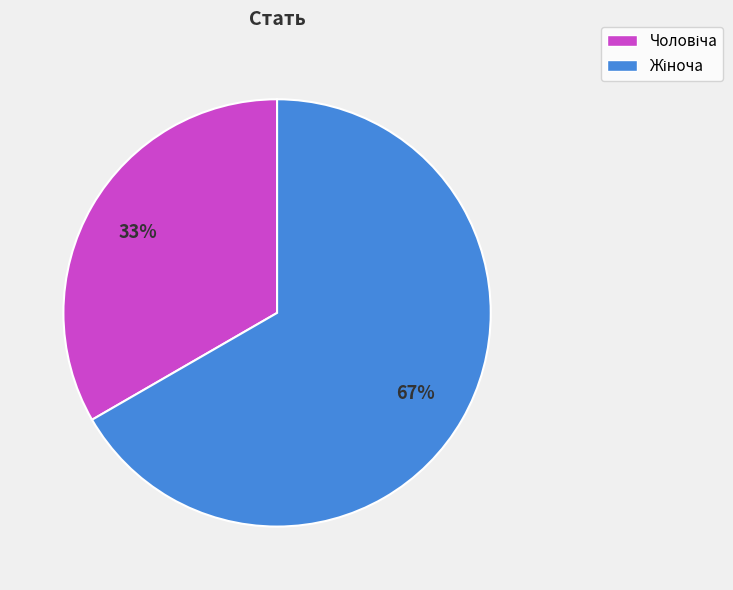

To the nearest percent, what is the average slice percentage?

50%